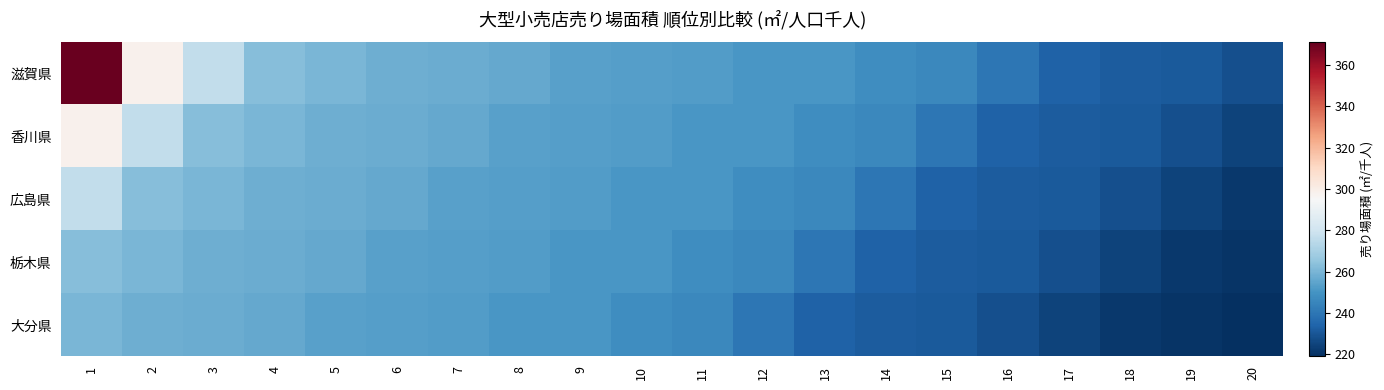

Which series has the largest total across all categories?

滋賀県